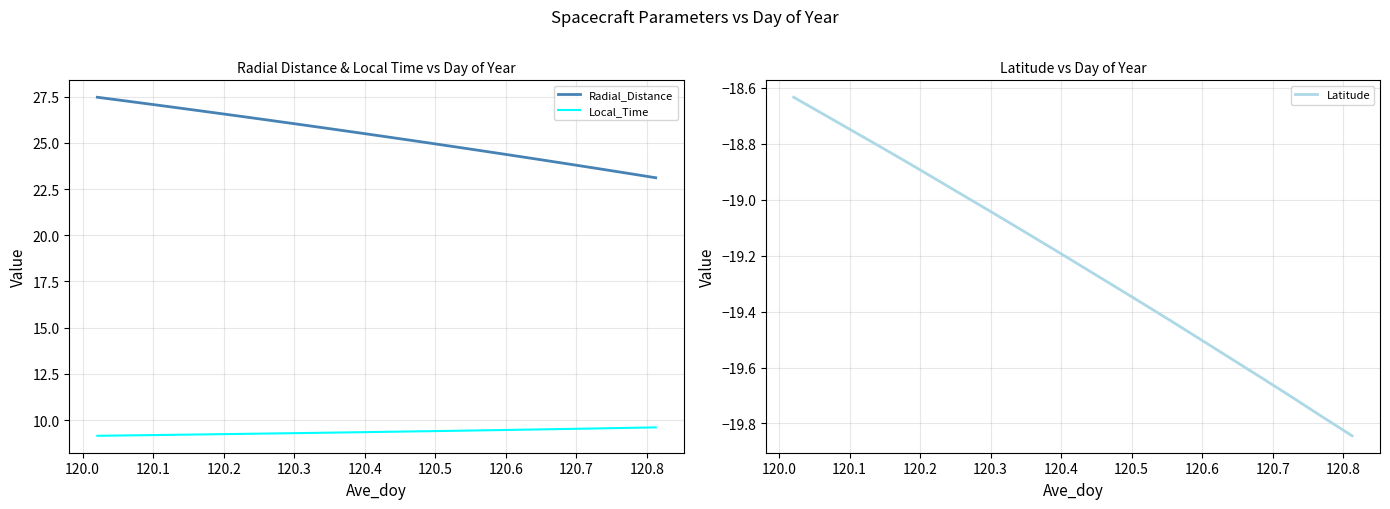

What is the sum of all Radial_Distance values?

507.3